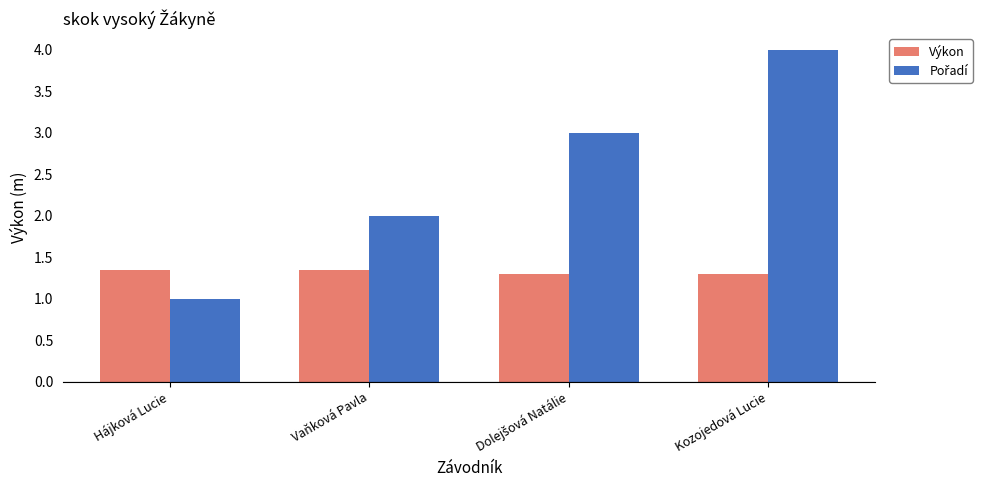

Which label corresponds to the smallest value in the chart?

Hájková Lucie